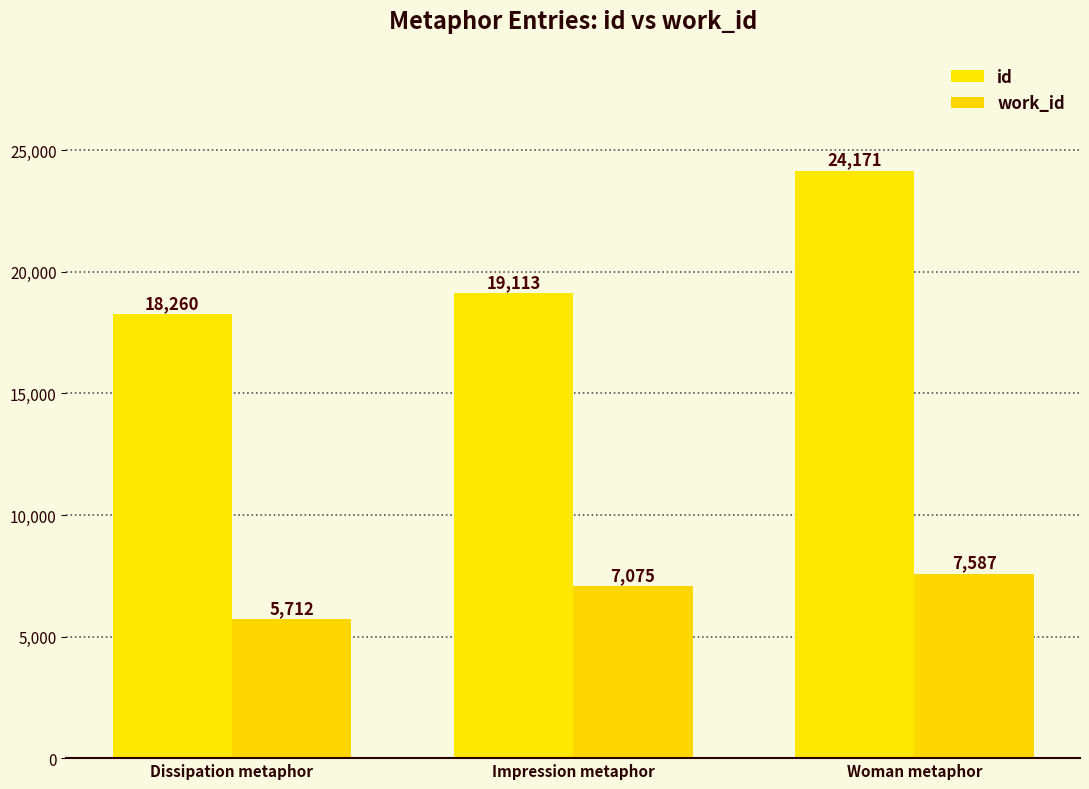

What is the difference between the highest and lowest values at Woman metaphor?

16584